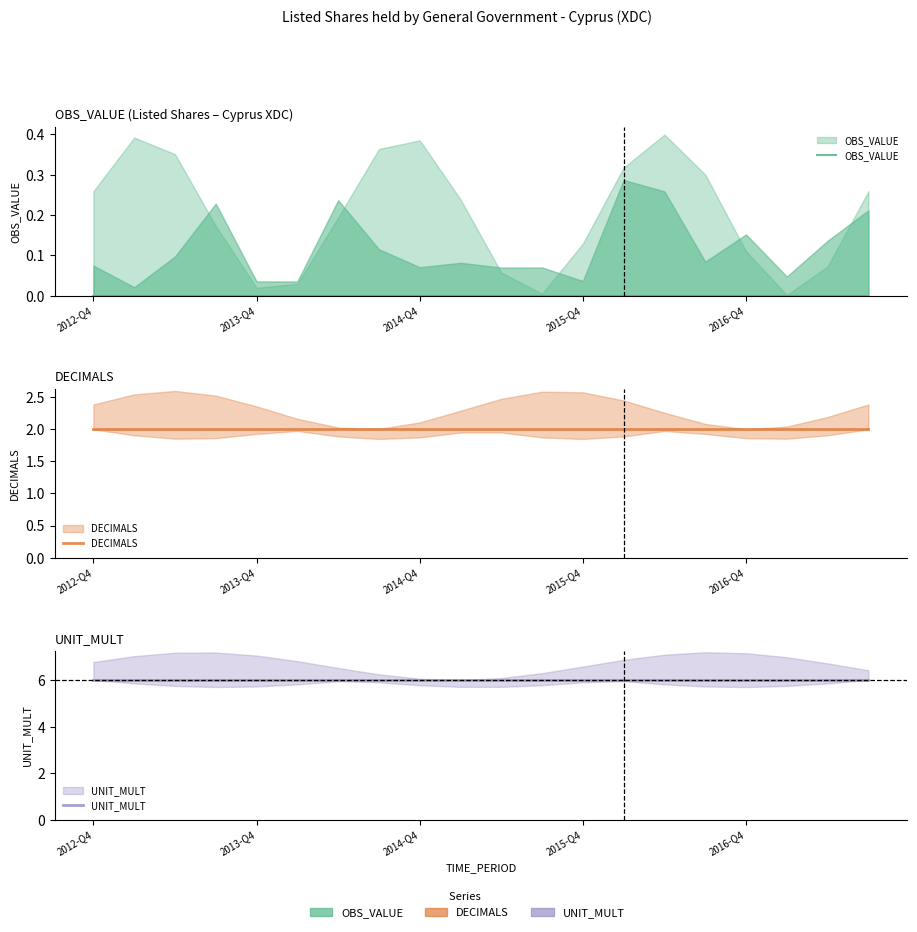

Is it true that DECIMALS equals 3 at 18?

False